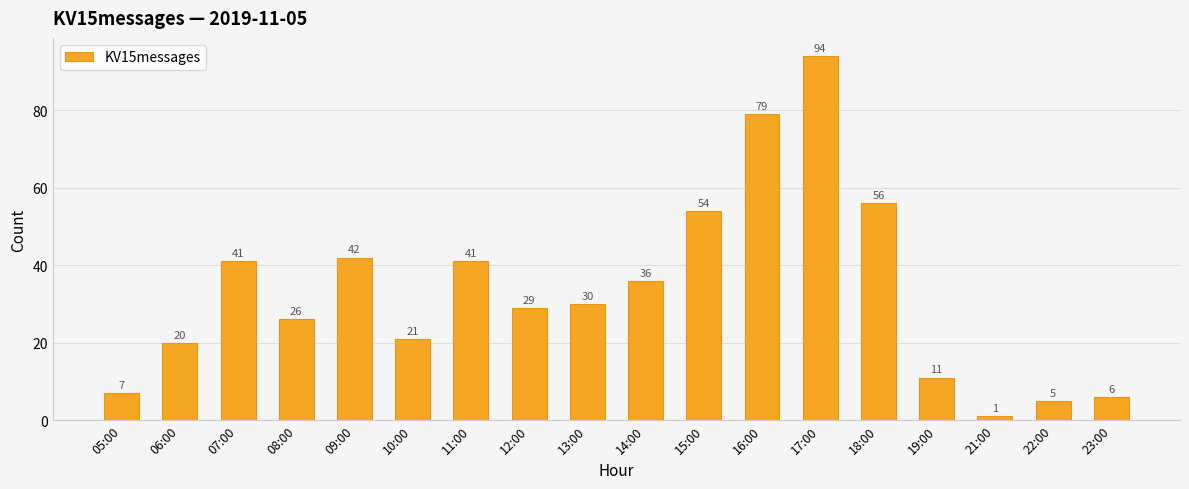

What position from the left is 08:00?

4